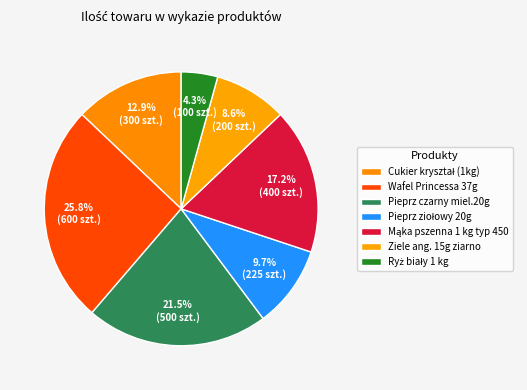

How many slices are in this pie chart?

7